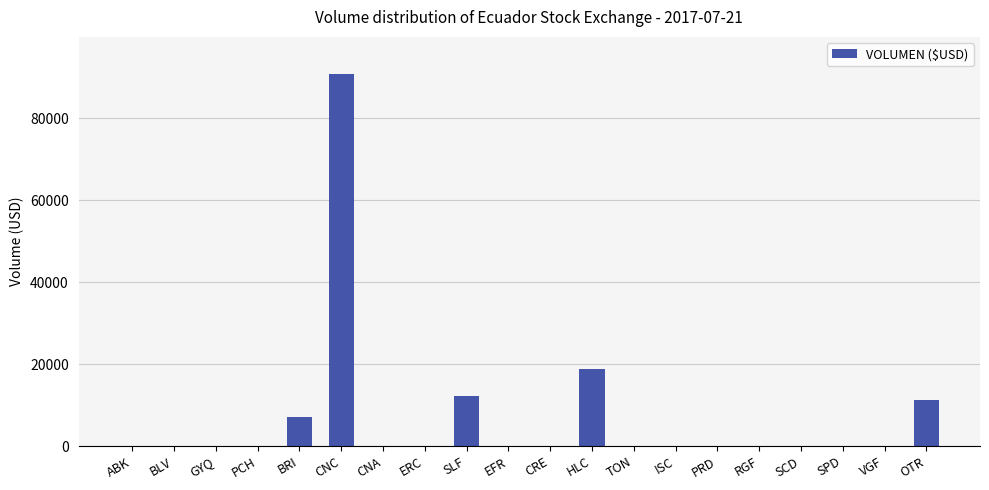

Are the bars horizontal?

No